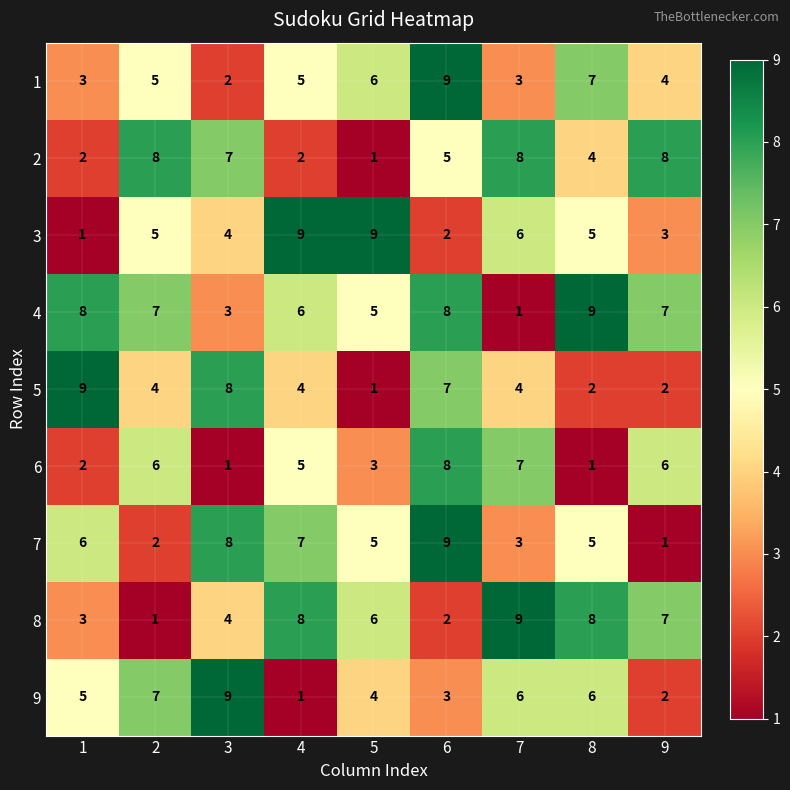

Where does the 8 series first go above 6?

4